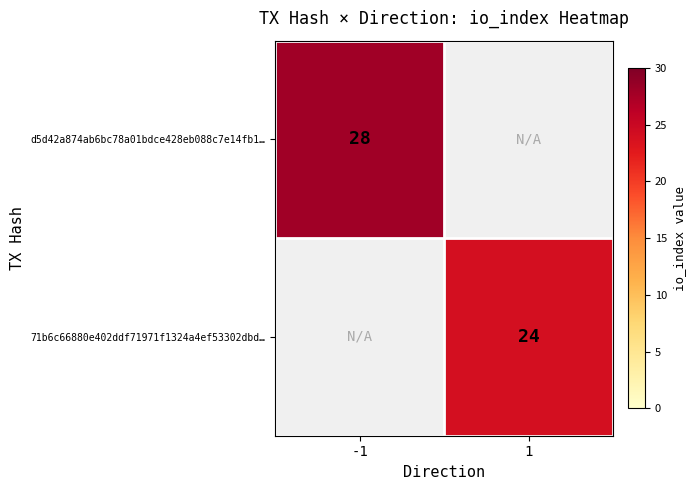

True or false: d5d42a874ab6bc78a01bdce428eb088c7e14fb1… has a value of 44 at -1.

False